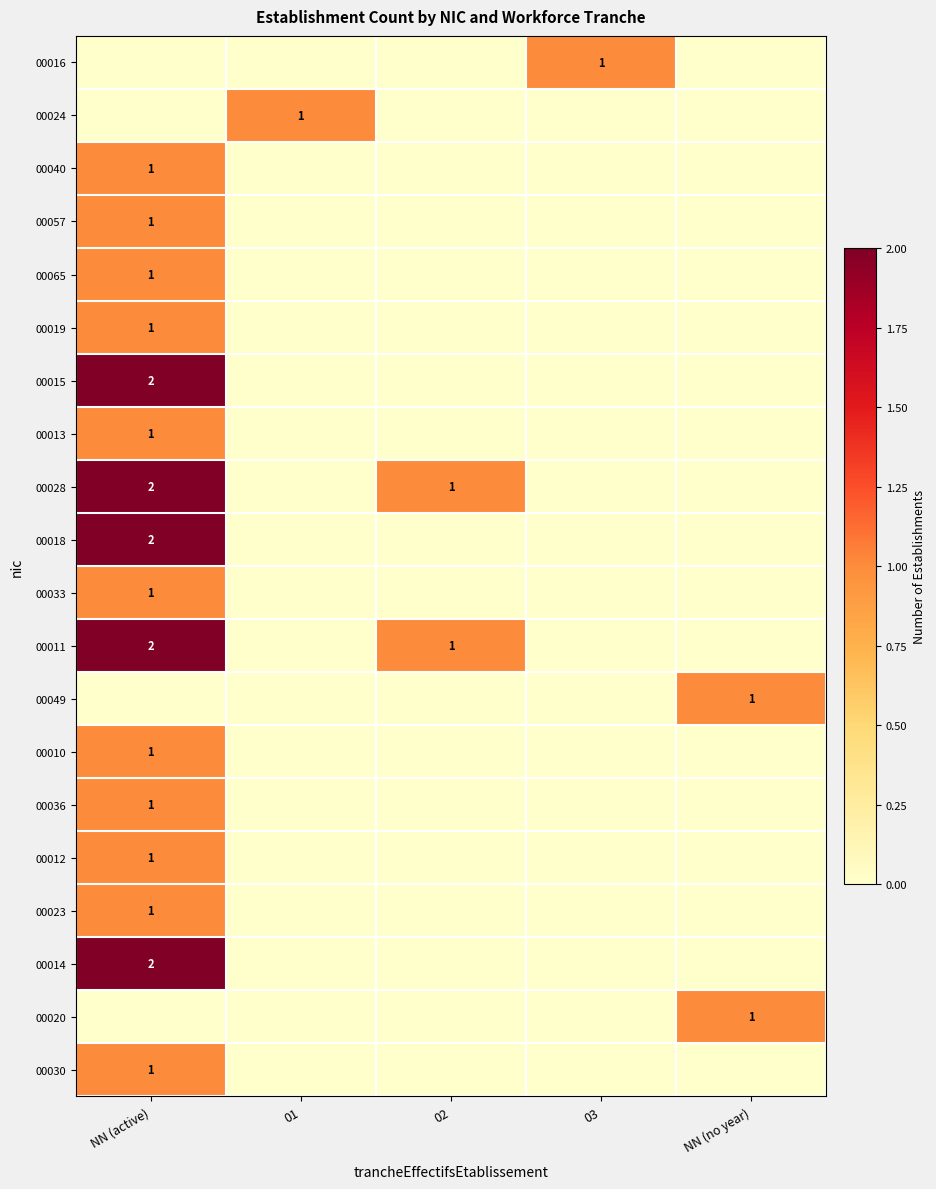

Is it true that 00014 equals 2 at NN (active)?

True